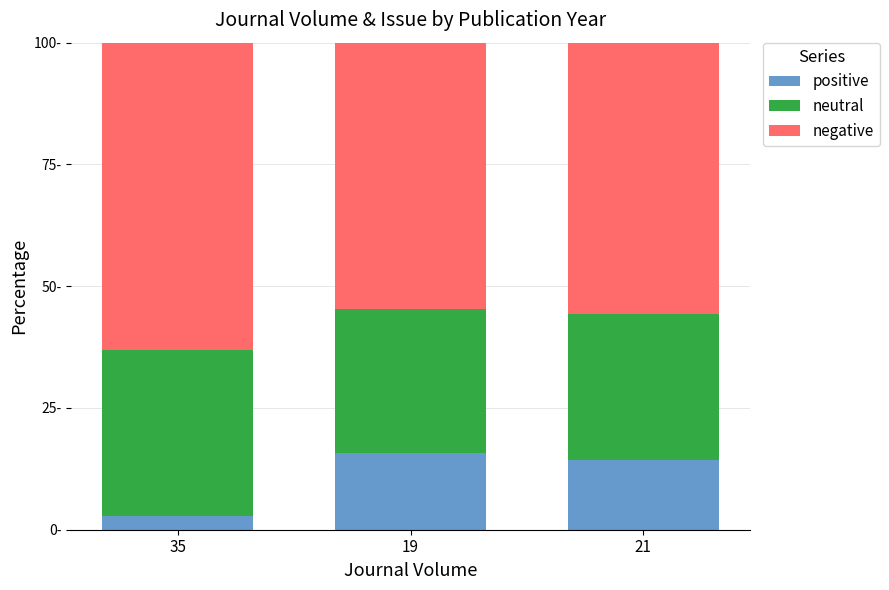

Between 19 and 35, which is larger?

19